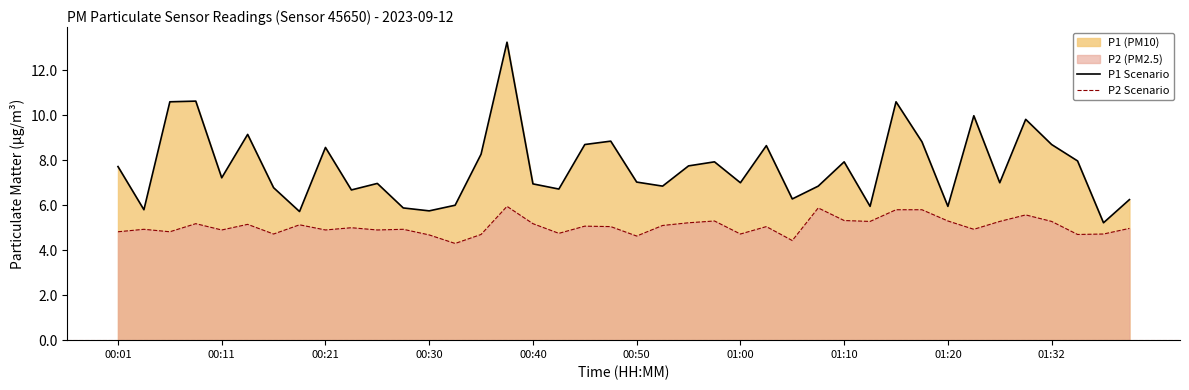

Where does the P1 Scenario series first go above 7?

00:01